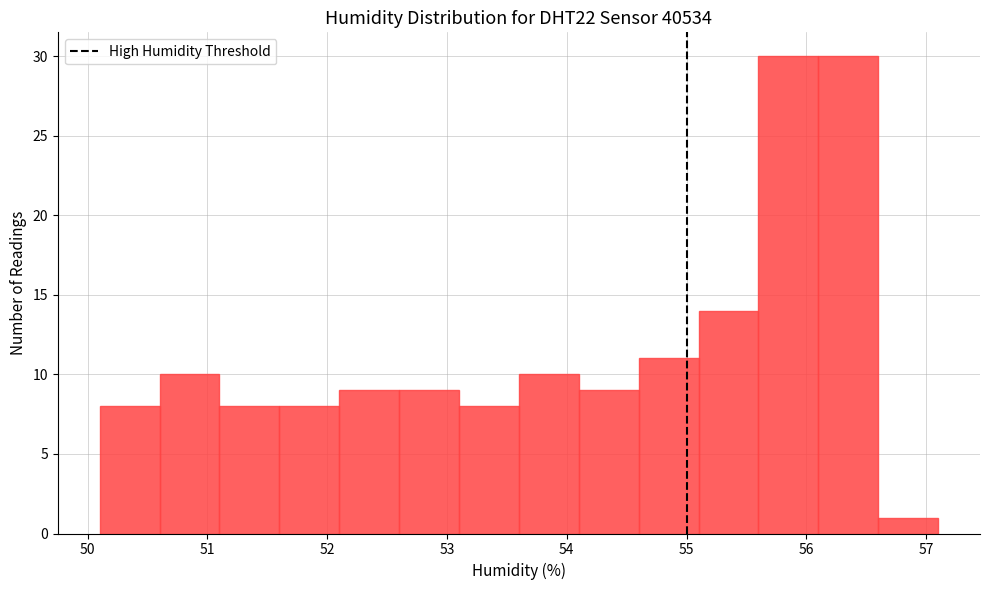

Reading left to right, transcribe this chart: for each bar, give the range it covers on the x-axis and its height. The values are not printed on the chart, so give them approximately, as read against the axis.

50.1 to 50.6: 8
50.6 to 51.1: 10
51.1 to 51.6: 8
51.6 to 52.1: 8
52.1 to 52.6: 9
52.6 to 53.1: 9
53.1 to 53.6: 8
53.6 to 54.1: 10
54.1 to 54.6: 9
54.6 to 55.1: 11
55.1 to 55.6: 14
55.6 to 56.1: 30
56.1 to 56.6: 30
56.6 to 57.1: 1